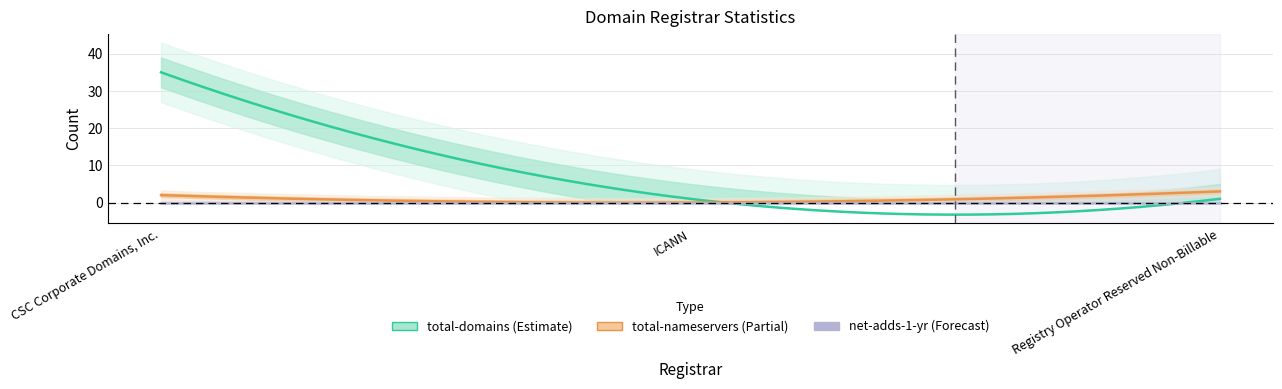

Which series has the largest total across all categories?

total-domains